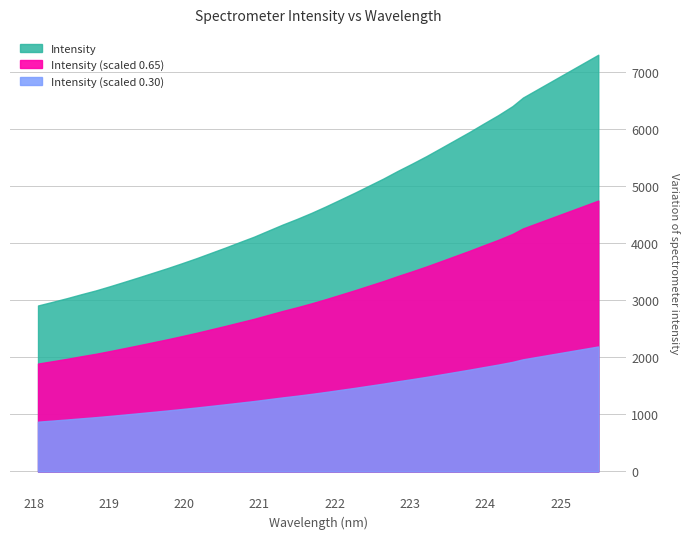

What is the sum of the values at 25 and 39?

12564.7